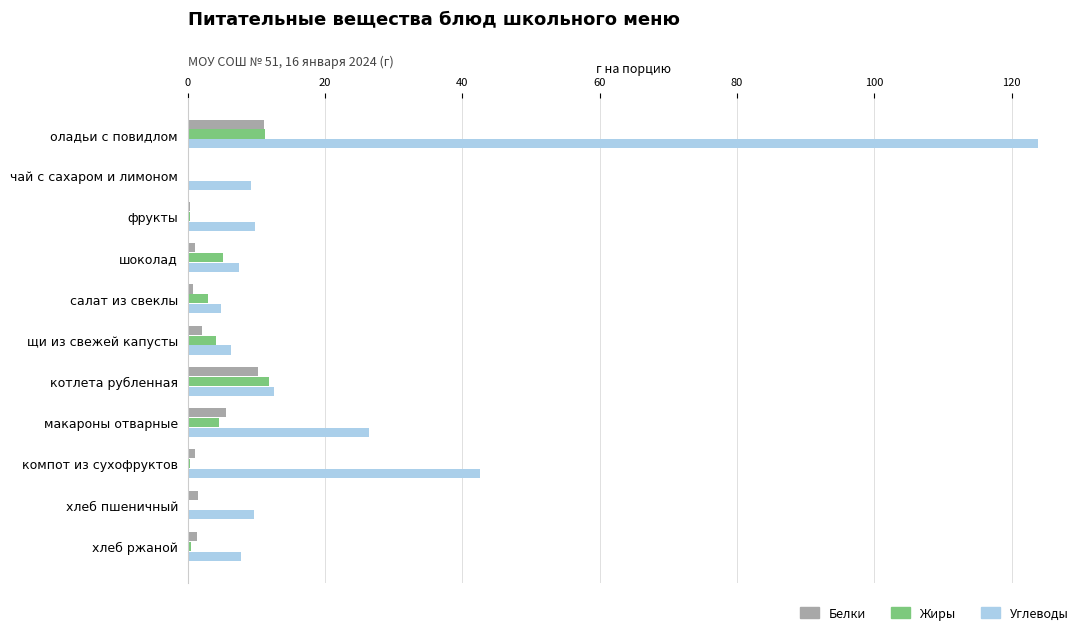

What is the sum of the Белки values at оладьи с повидлом and котлета рубленная?

21.3